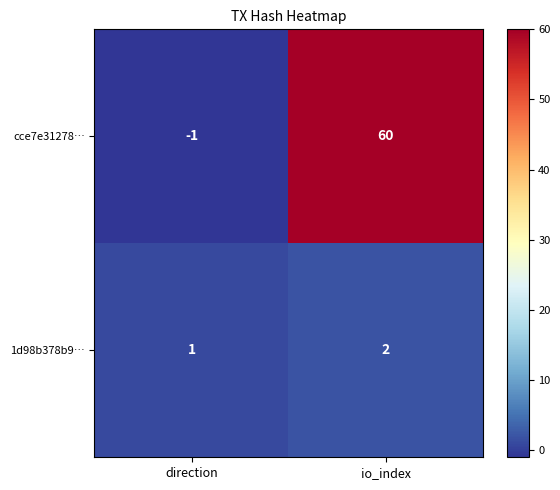

Reading left to right, transcribe all the data shown in this chart.

cce7e31278…: direction=-1	io_index=60
1d98b378b9…: direction=1	io_index=2